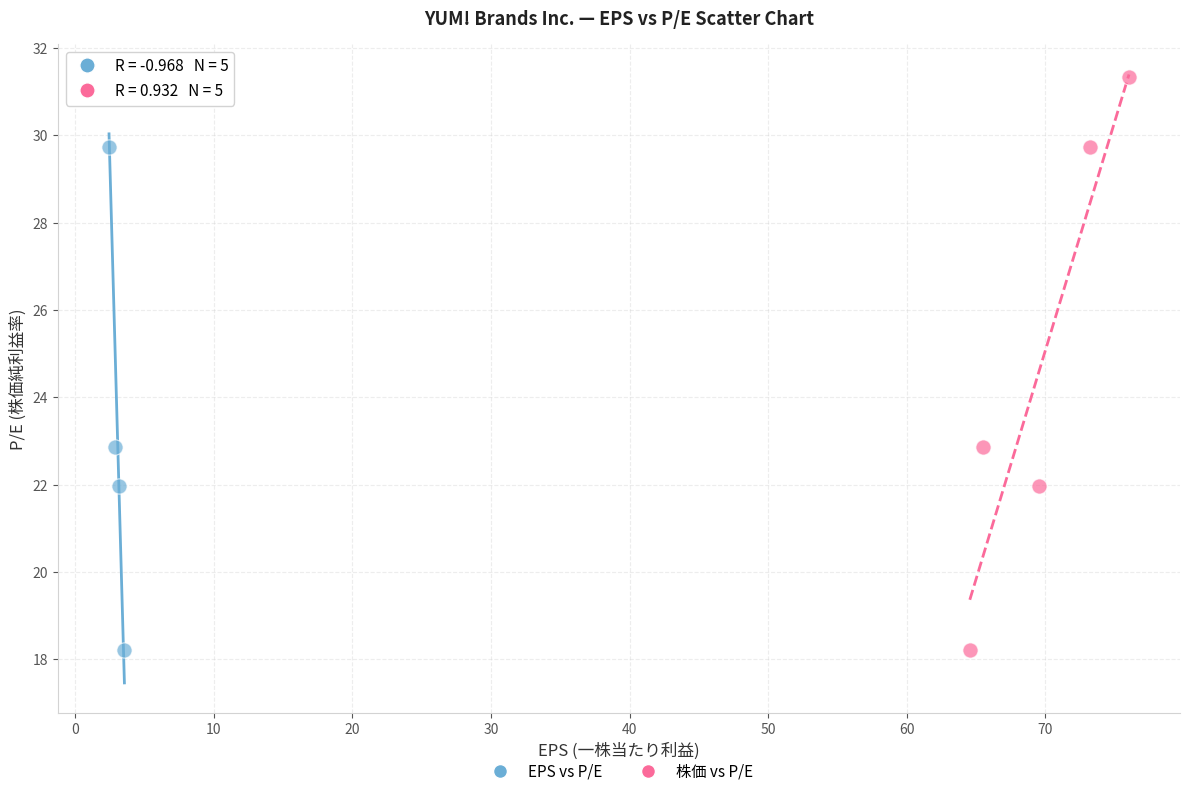

What are all the series names shown in the legend?

EPS vs P/E, 株価 vs P/E